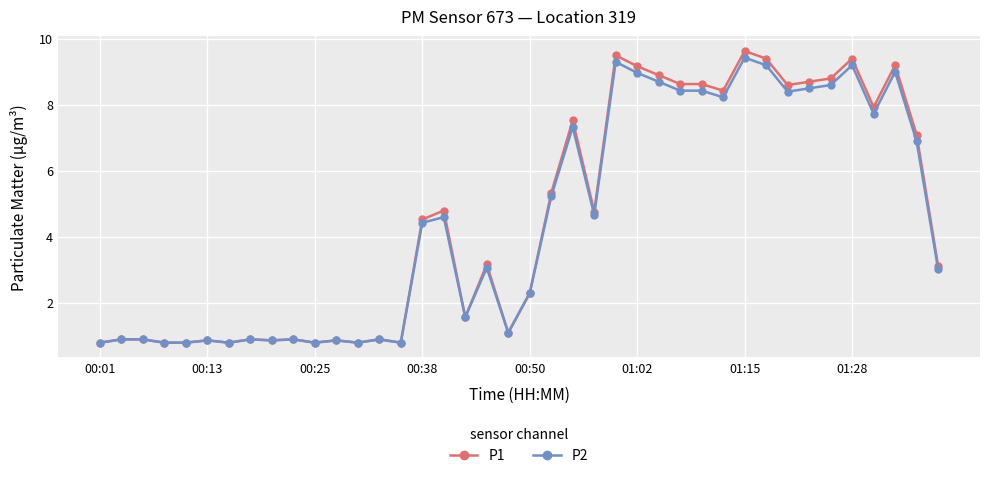

Does the chart have visible grid lines?

Yes